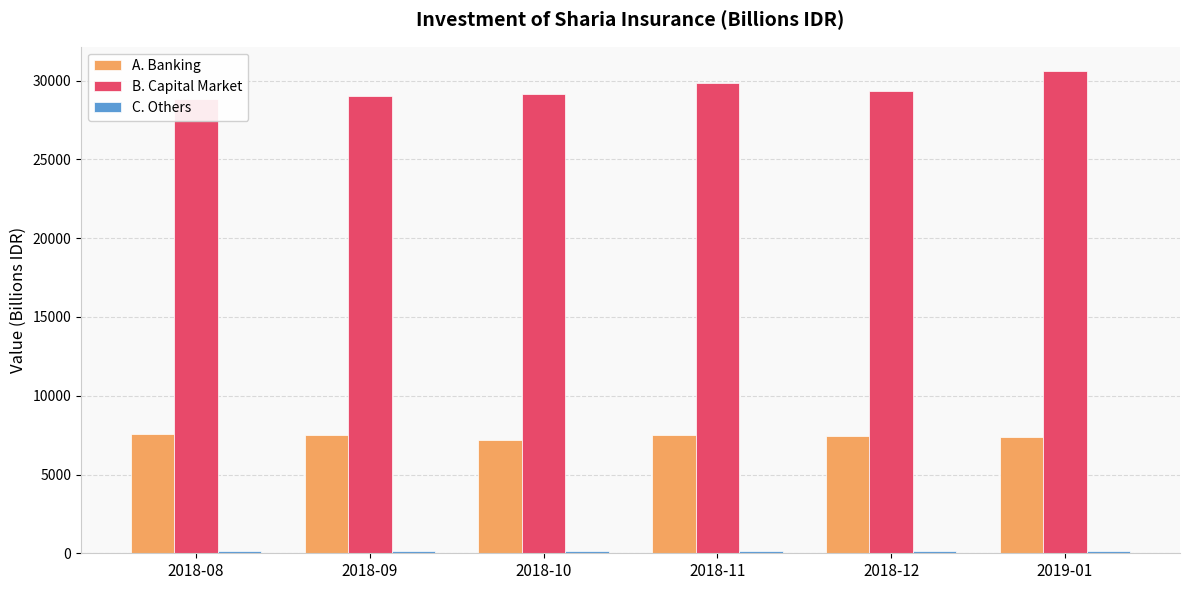

The A. Banking series shows 11157.5 at 2018-08. True or false?

False